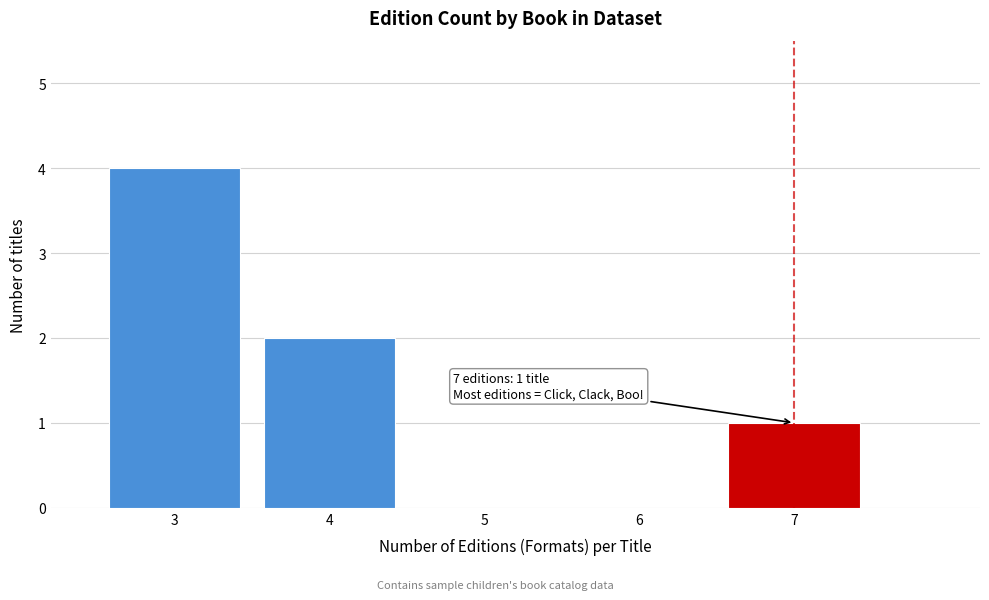

Which range on the x-axis has the tallest bar?

2.5 to 3.5